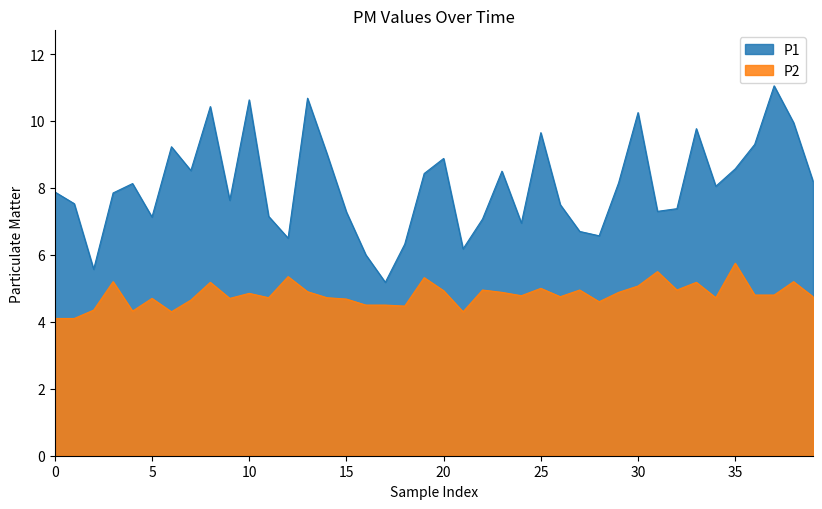

What is the minimum value shown in the chart?

4.1